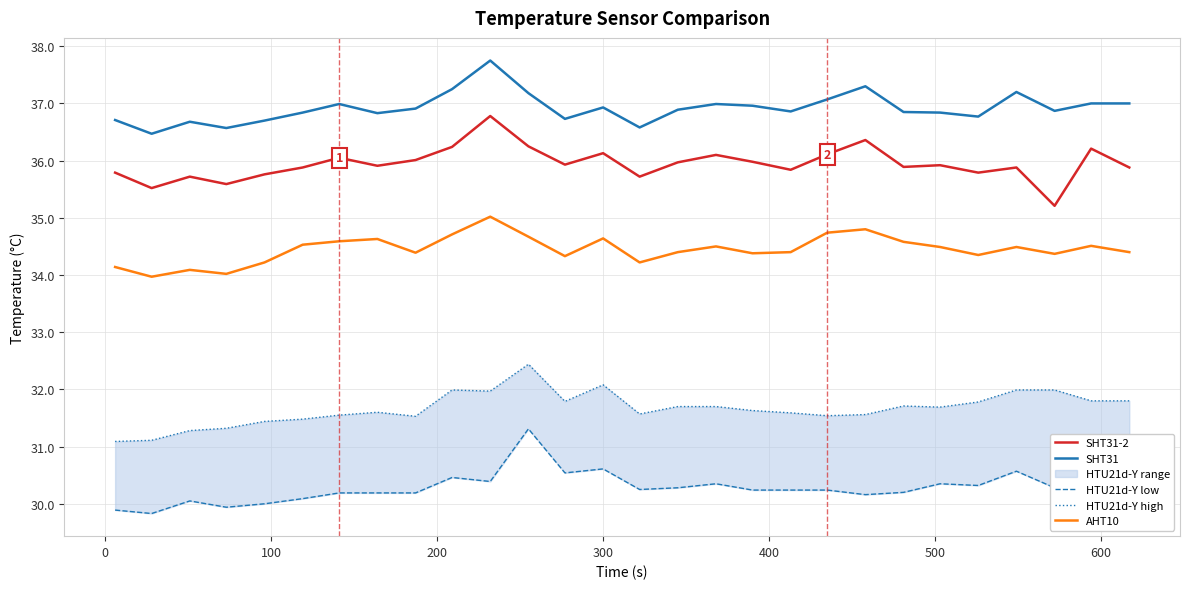

What is the maximum value for SHT31?

37.8